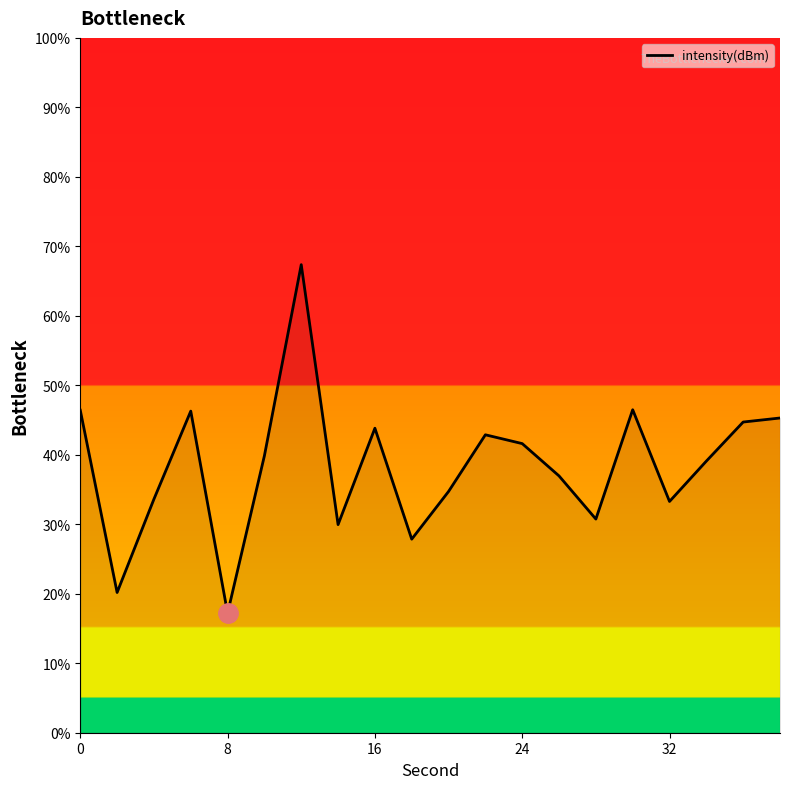

What is the greatest value displayed?

67.4